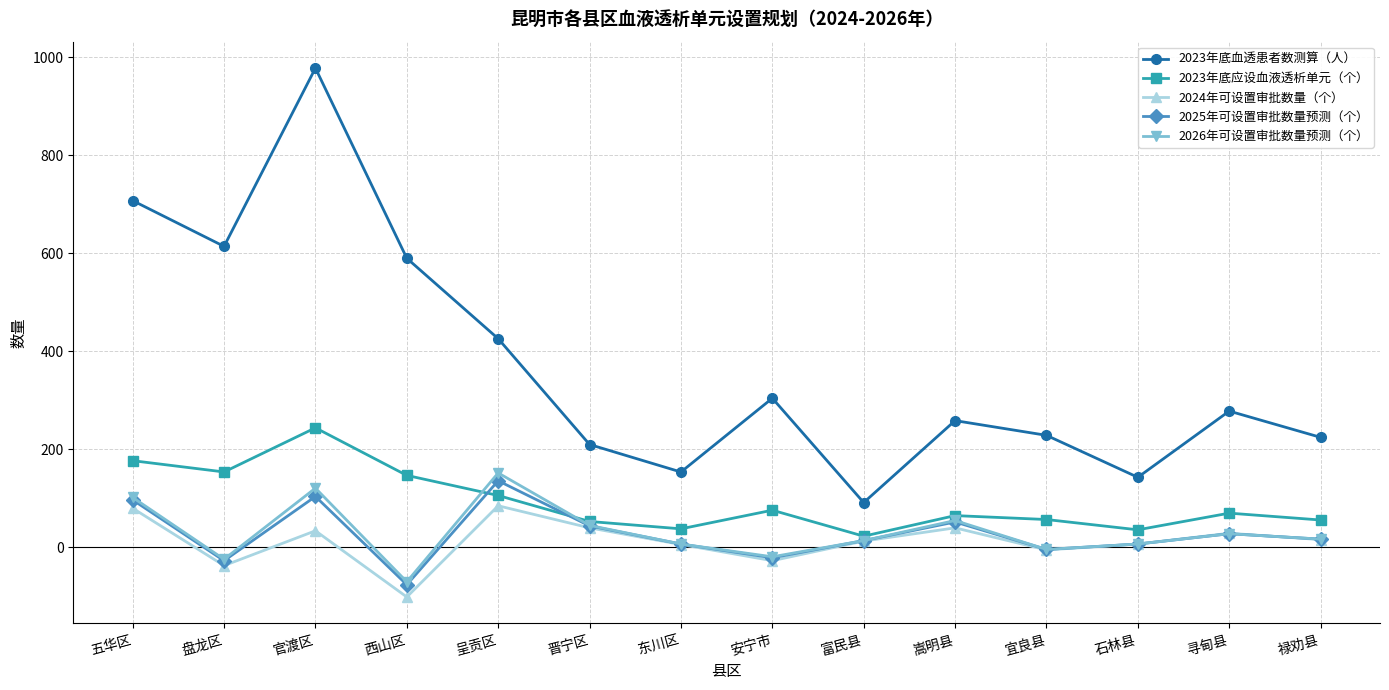

How many distinct data groups are displayed?

5